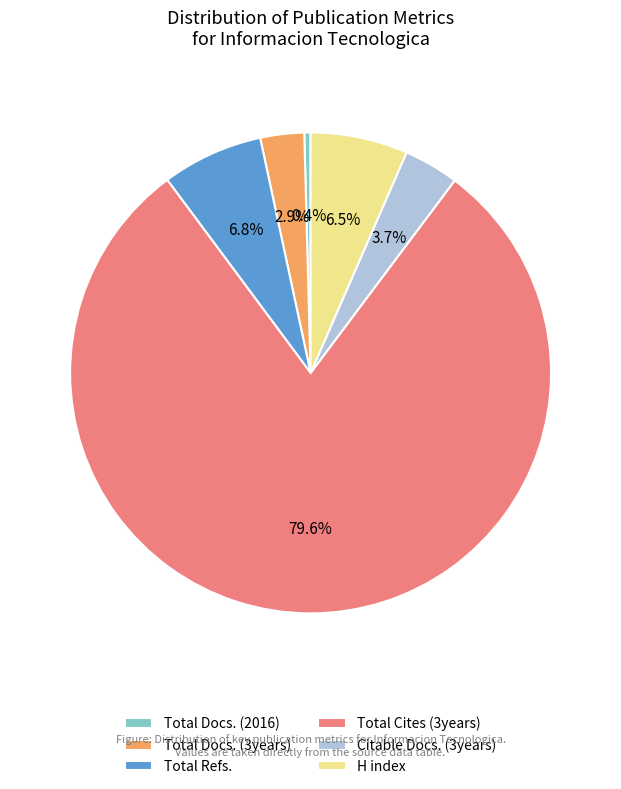

Count the number of slices in the pie.

6